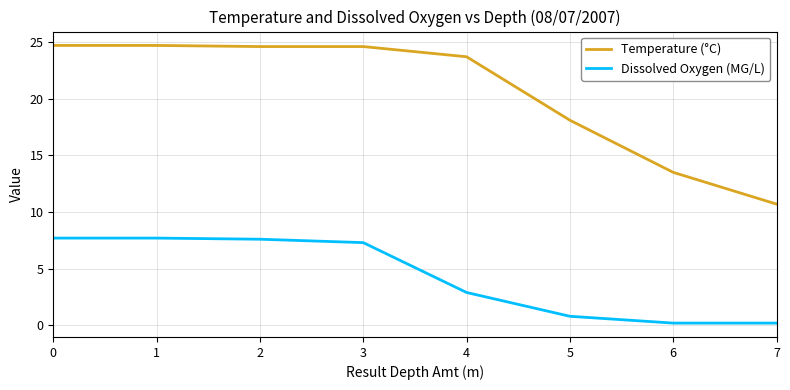

Is the value of Temperature (°C) at 2 greater than the value of Dissolved Oxygen (MG/L) at 4?

Yes